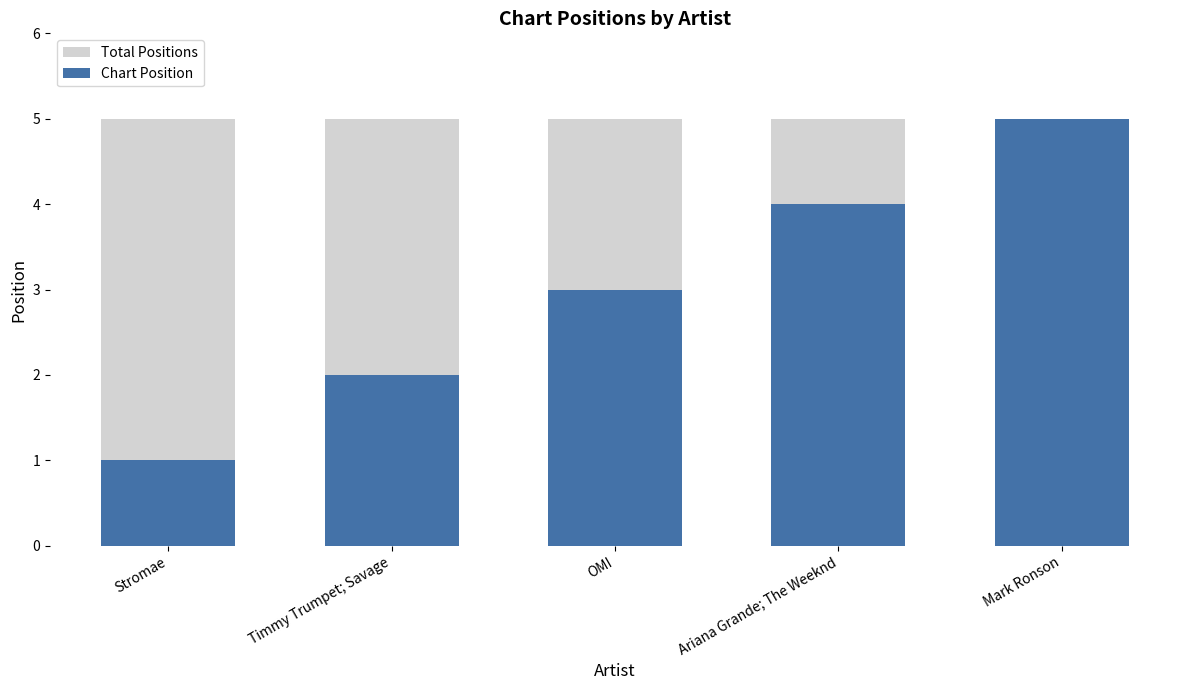

Which has a higher value, Timmy Trumpet; Savage or Stromae?

Timmy Trumpet; Savage